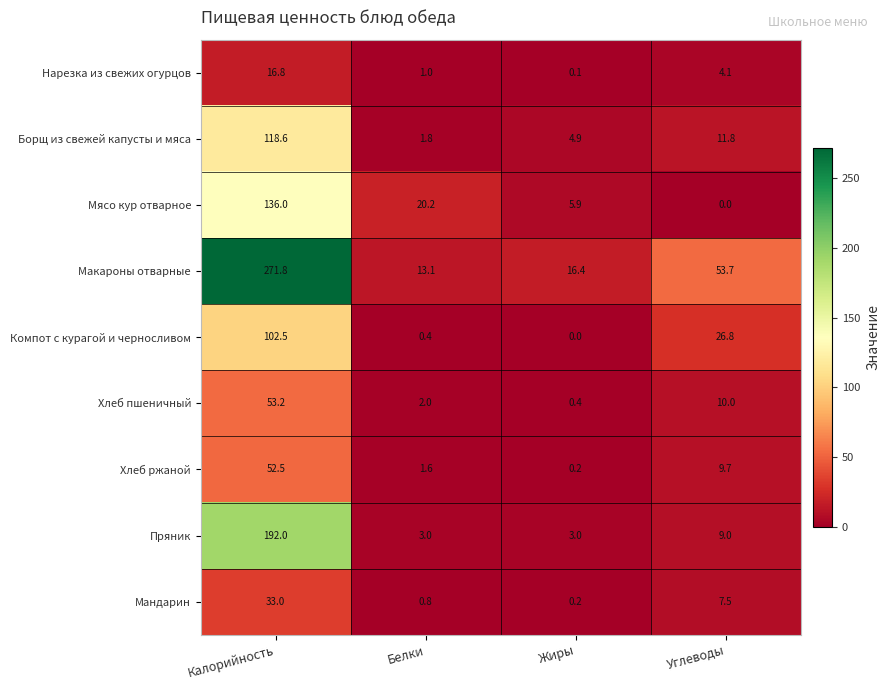

Is it true that Пряник equals 324.0 at Калорийность?

False